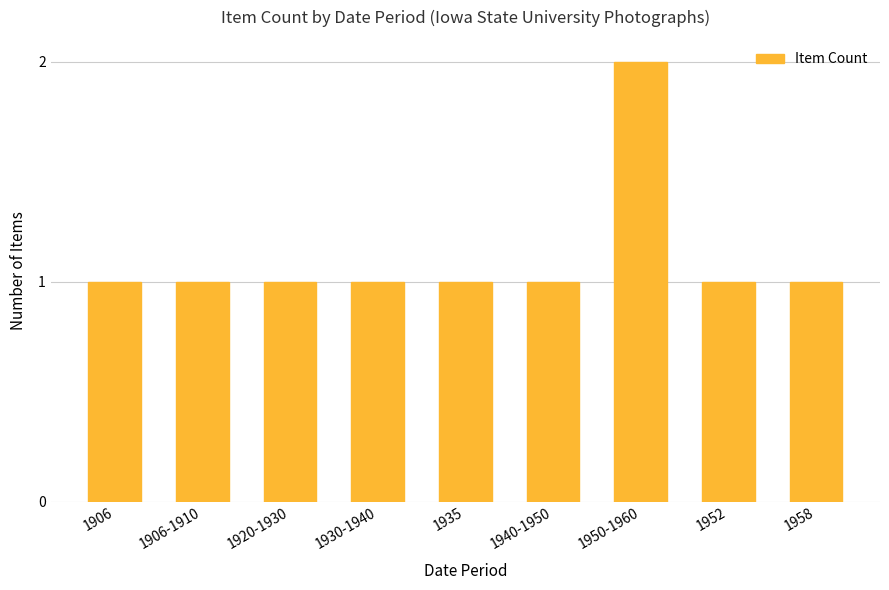

Count the values in the range 1 to 2.

9